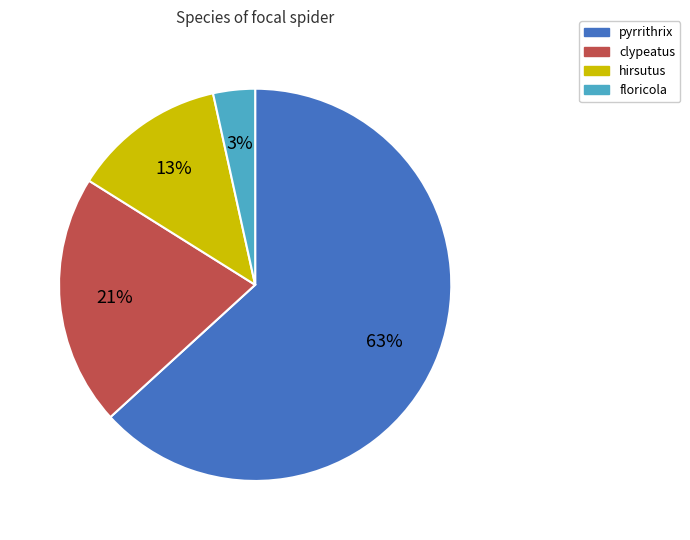

To the nearest percent, what is the difference between the clypeatus and hirsutus slice percentages?

8%